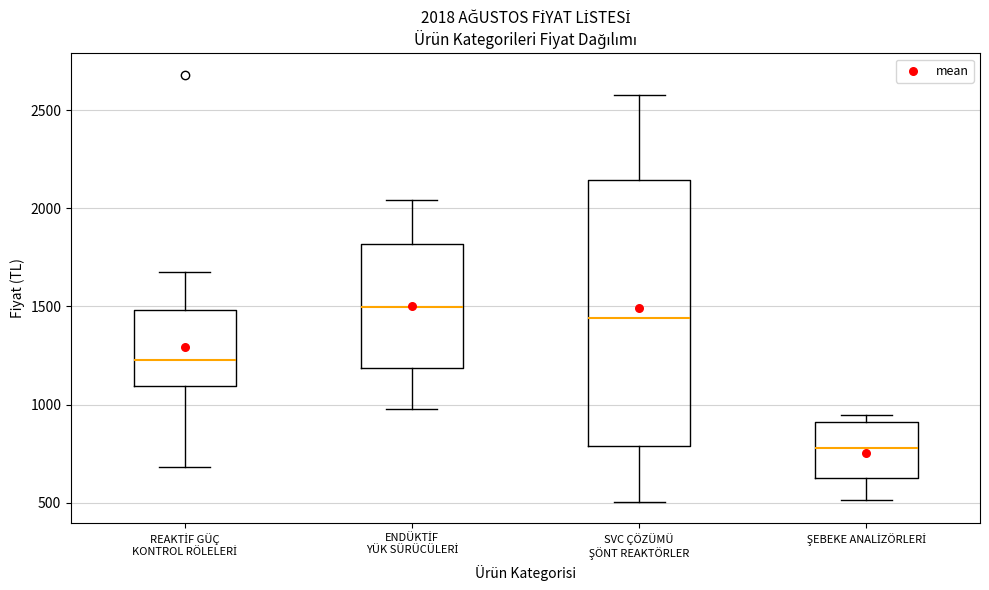

Comparing the boxes themselves (not the whiskers), which one is the tallest?

SVC ÇÖZÜMÜ ŞÖNT REAKTÖRLER